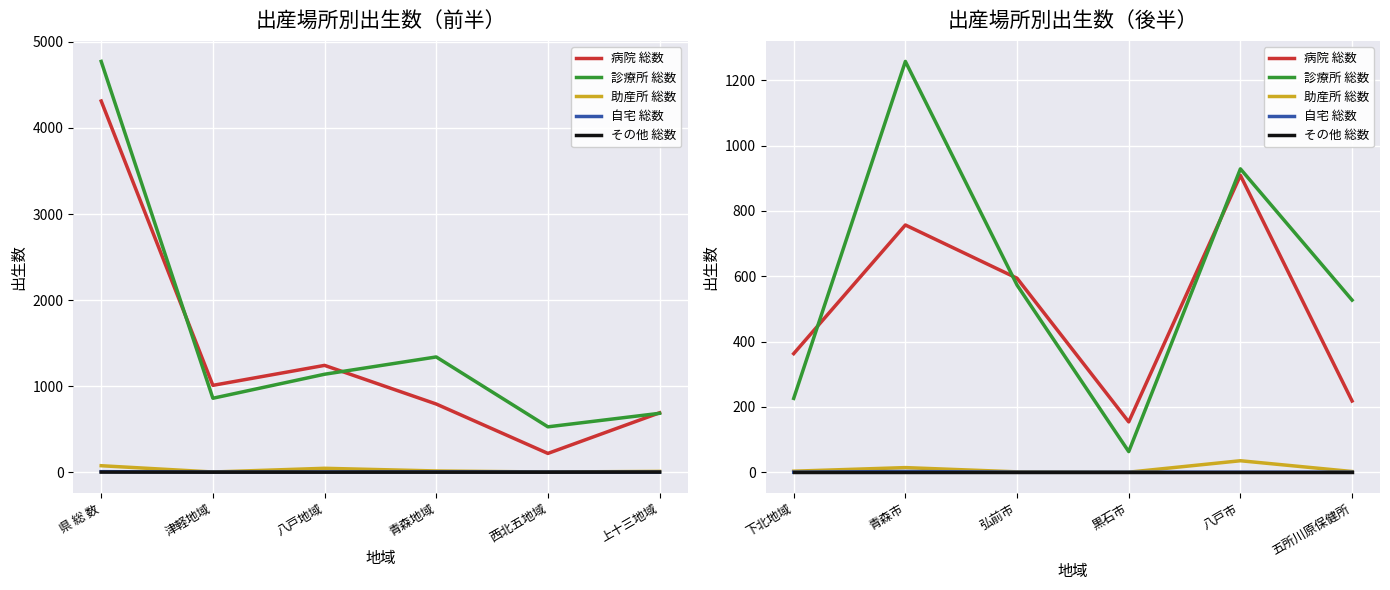

What is the average value of the 診療所 総数 series?

596